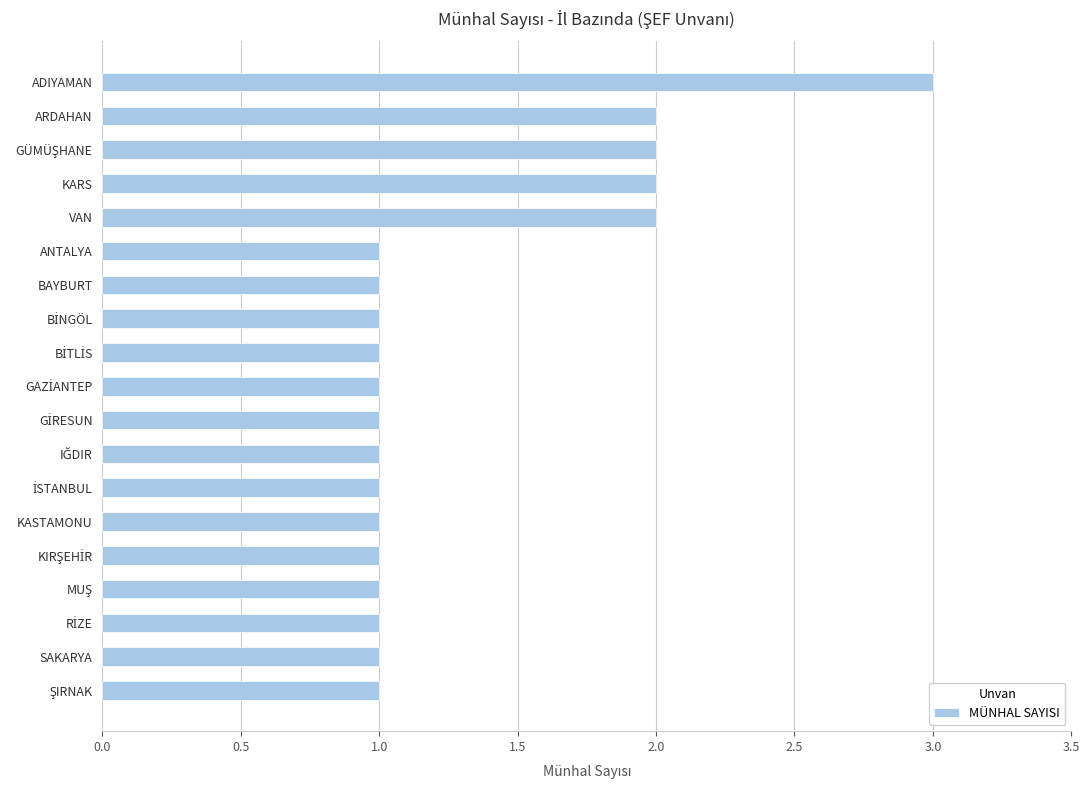

What is the maximum value shown in the chart?

3